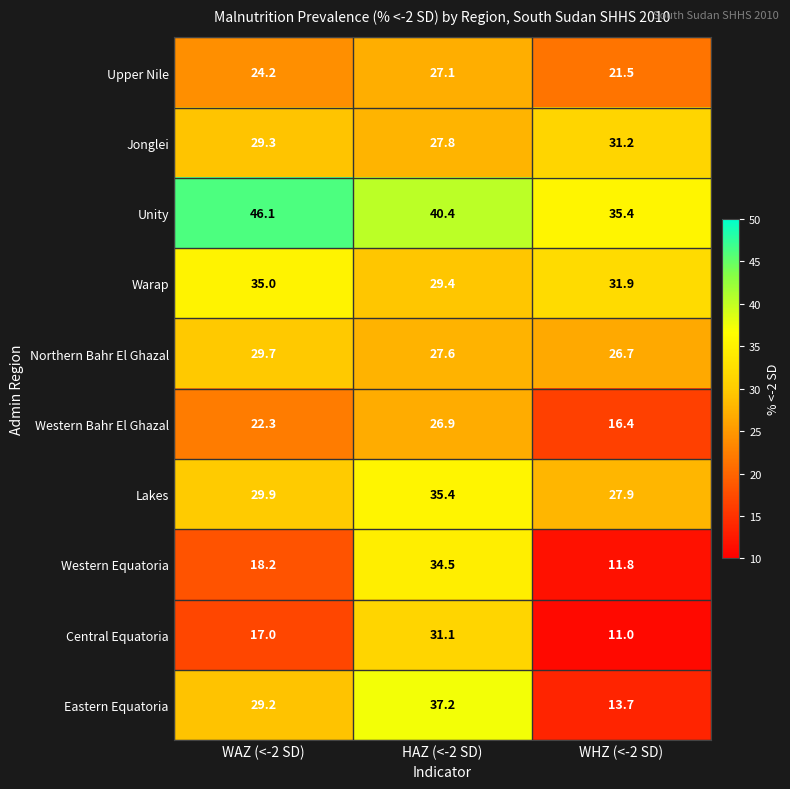

True or false: Western Bahr El Ghazal has a value of 26.9 at HAZ (<-2 SD).

True